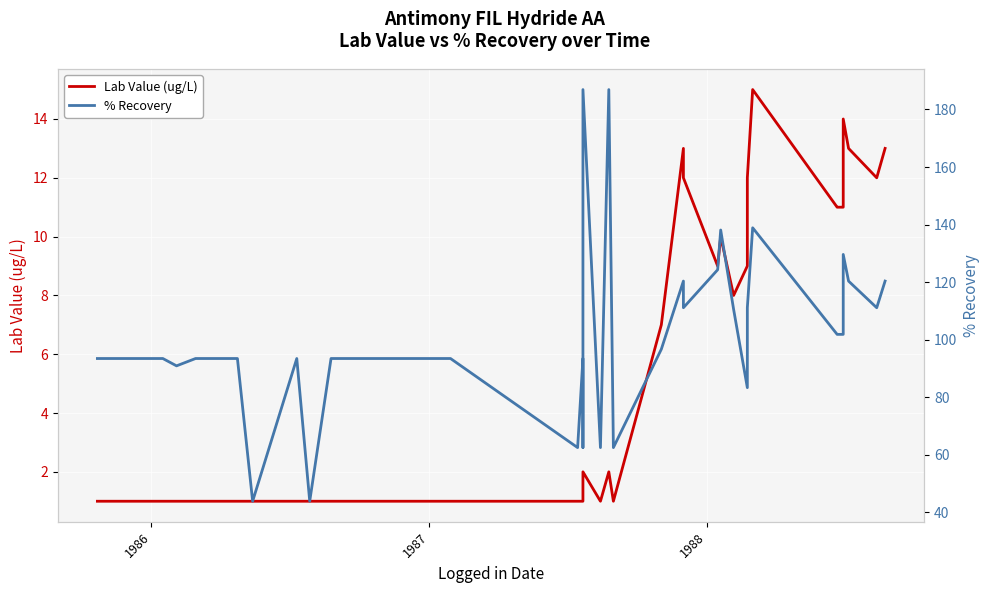

At how many categories does at least one series exceed 3?

40